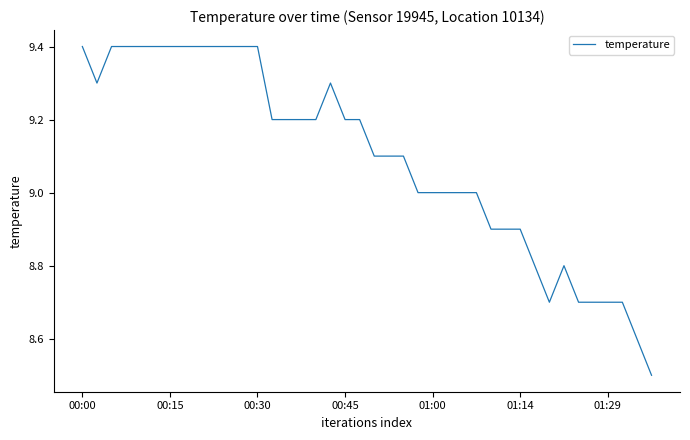

What is the difference between the maximum and minimum values?

0.9